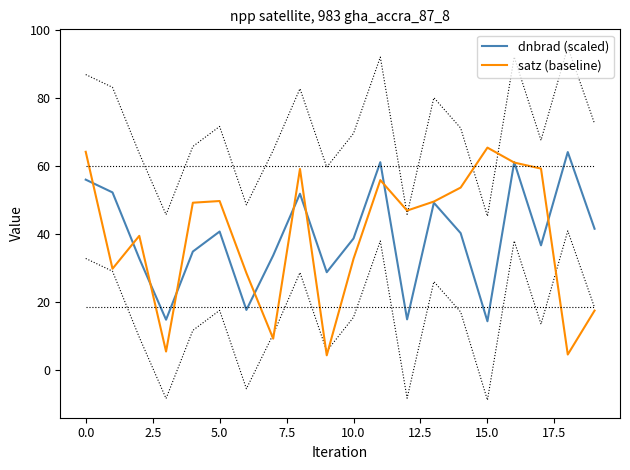

What is the average value of the satz (baseline) series?

39.3